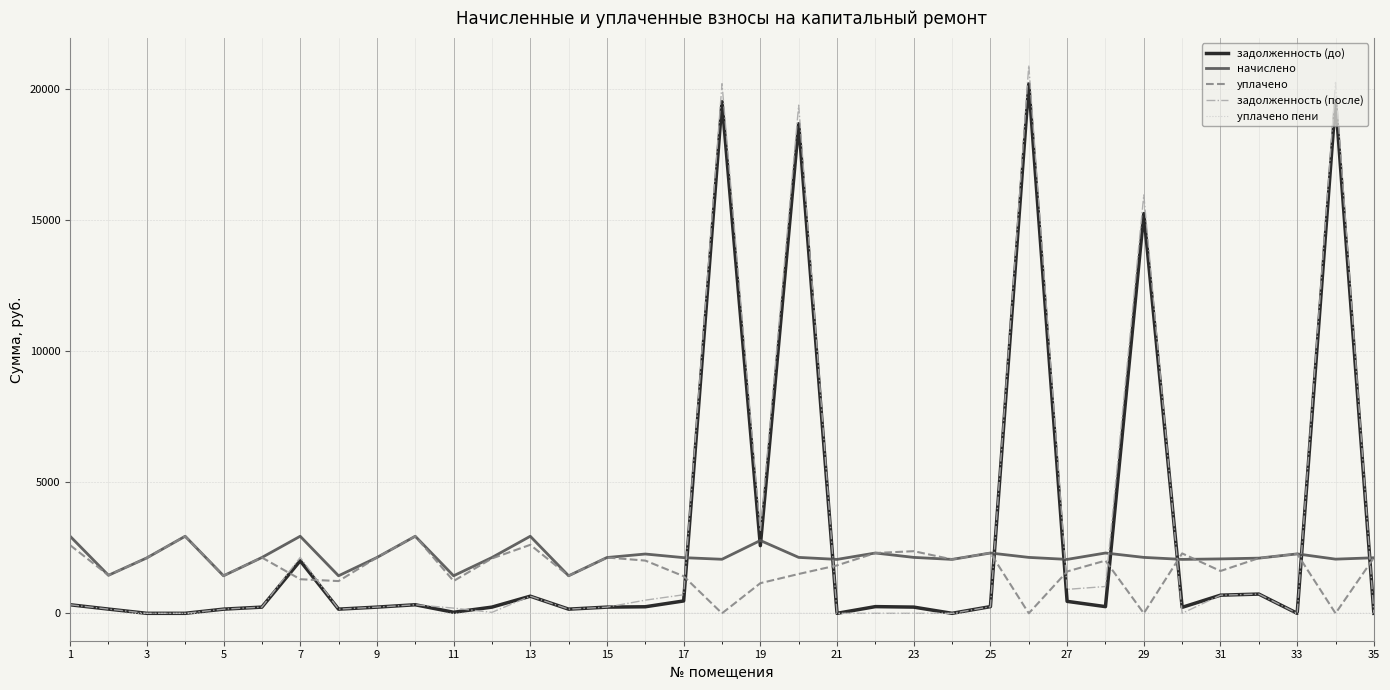

How many categories are shown in the chart?

35